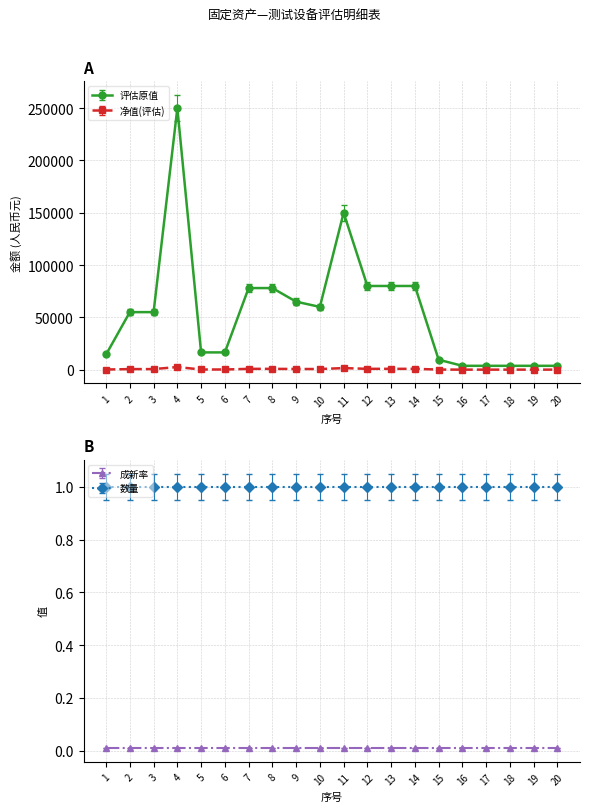

Rank the series by their maximum value, from highest to lowest.

评估原值, 净值(评估)